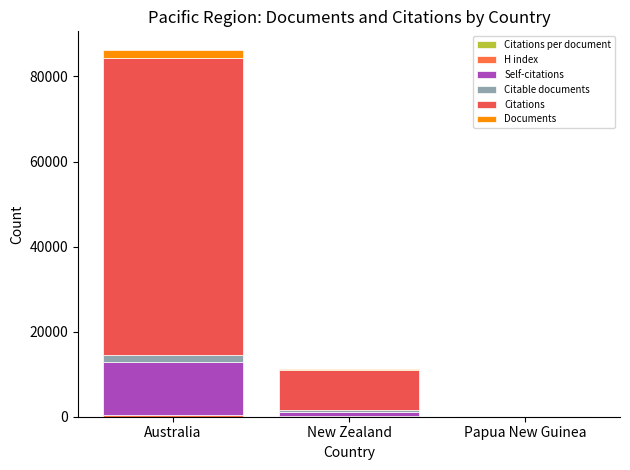

What is the highest value of the Citations per document series?

37.0